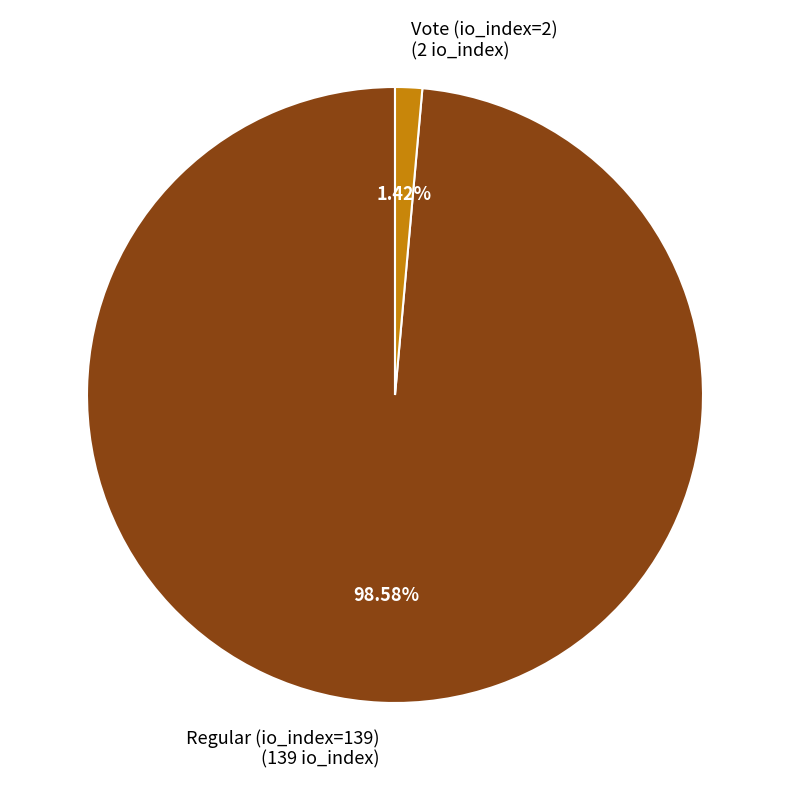

How many slices are in this pie chart?

2